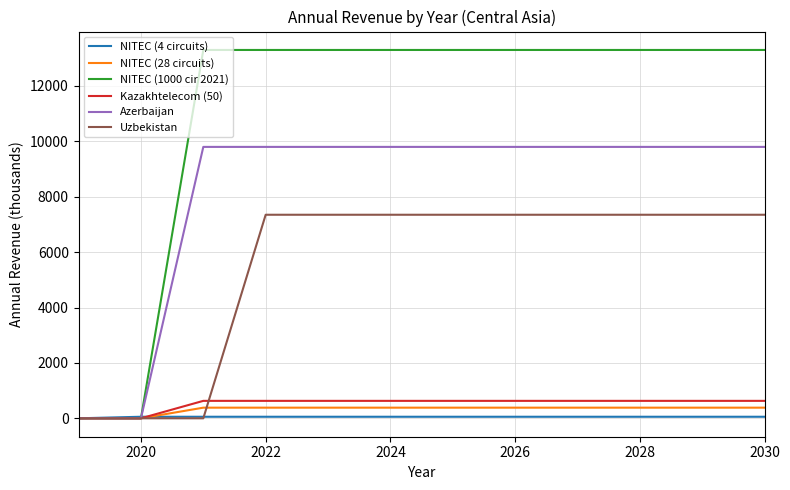

What is the greatest value displayed?

13300.0